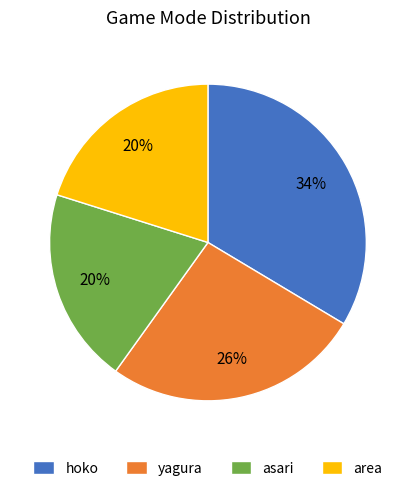

To the nearest percent, what is the average slice percentage?

25%